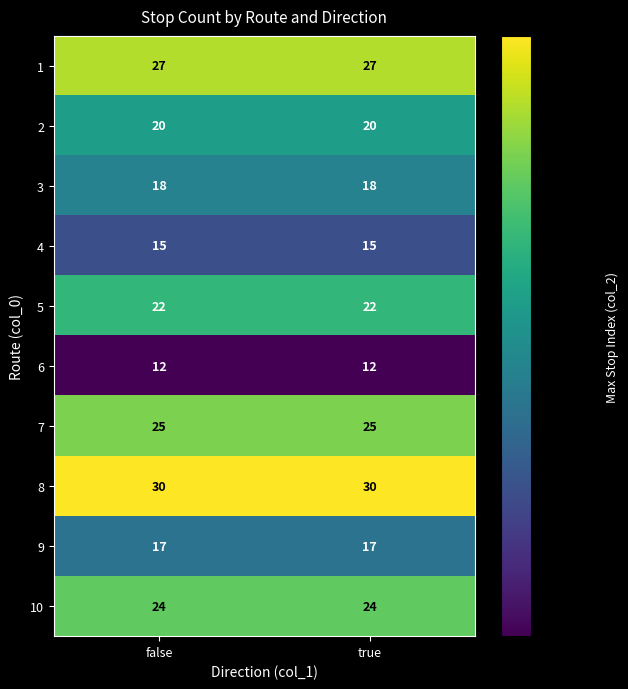

How many series are shown in this chart?

10